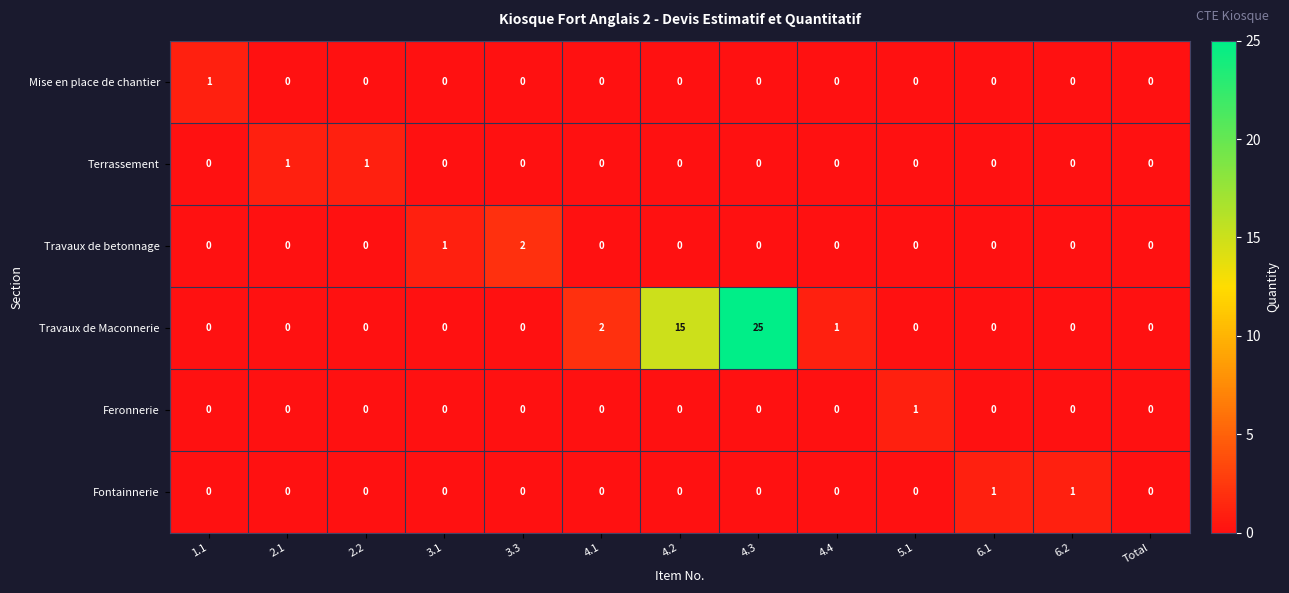

The value of Terrassement at 3.3 is -1. True or false?

False